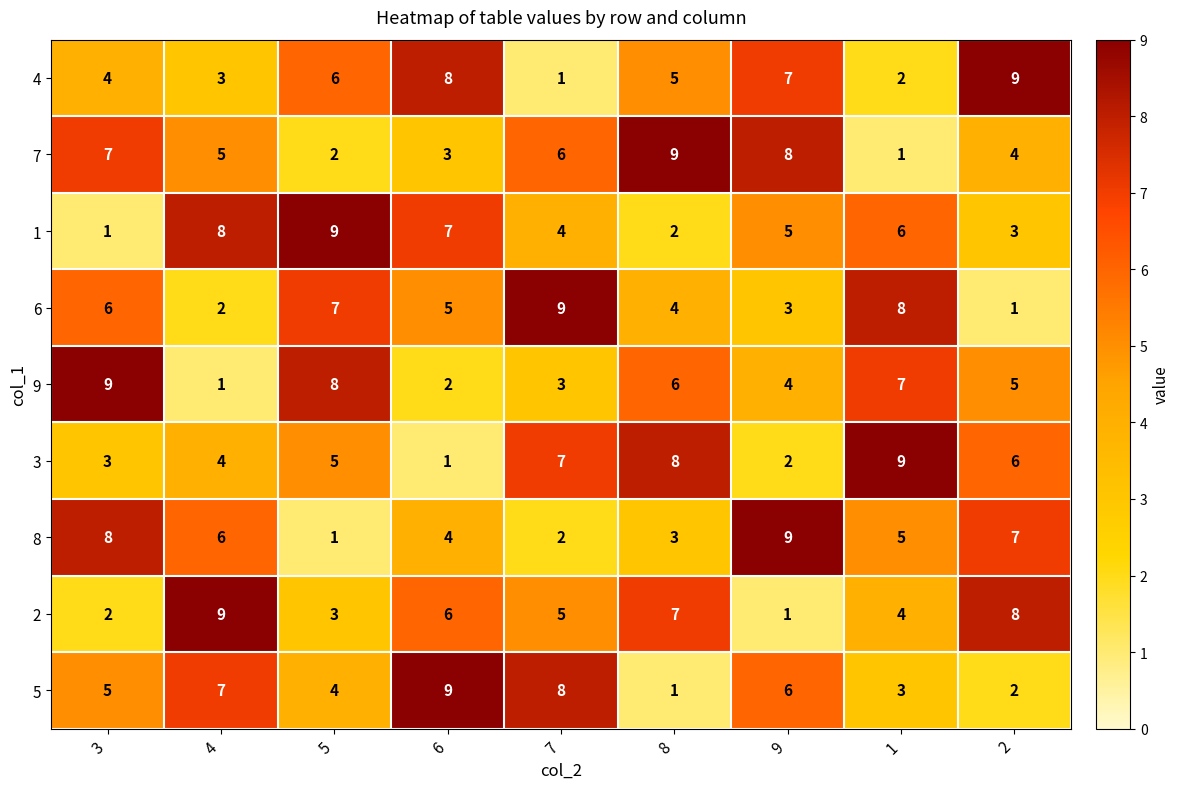

What is the total value across all series at 6?

45